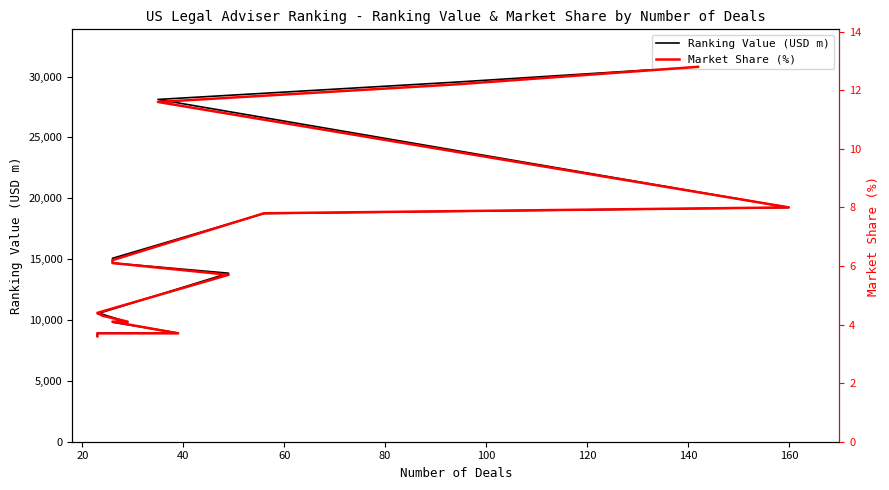

Rank the series by their average value, from lowest to highest.

Market Share (%), Ranking Value (USD m)